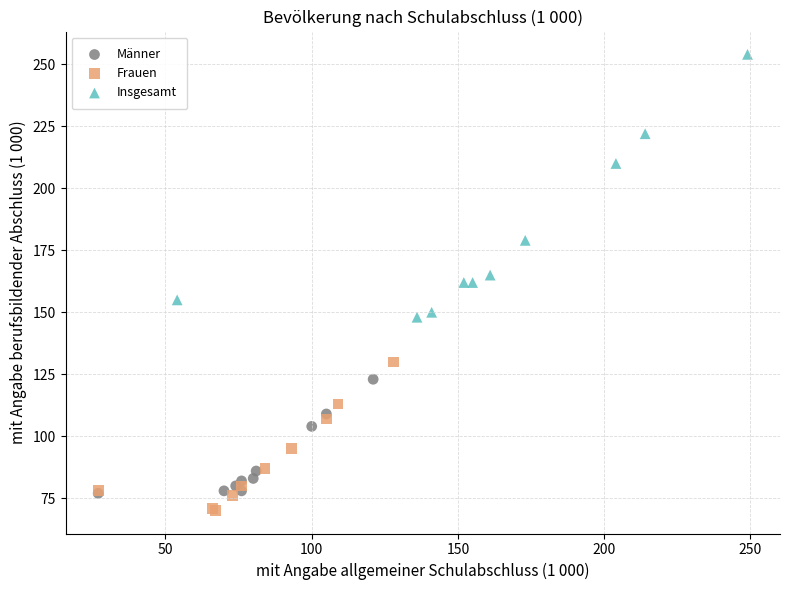

Which series has the largest Y range (max minus min)?

Insgesamt